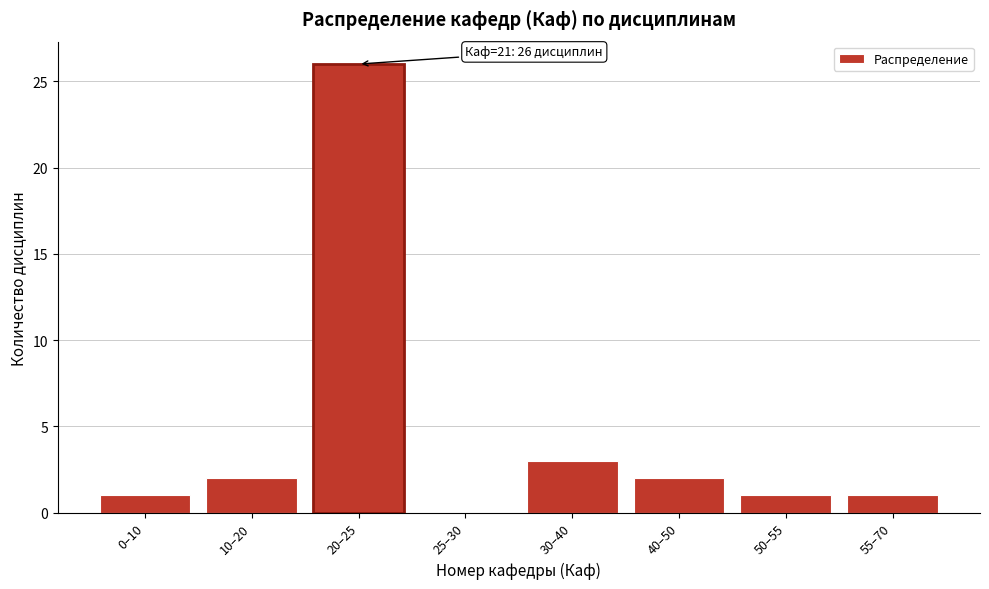

Reading right to left, what are all the values shown in this chart?

55–70=1	50–55=1	40–50=2	30–40=3	25–30=0	20–25=26	10–20=2	0–10=1